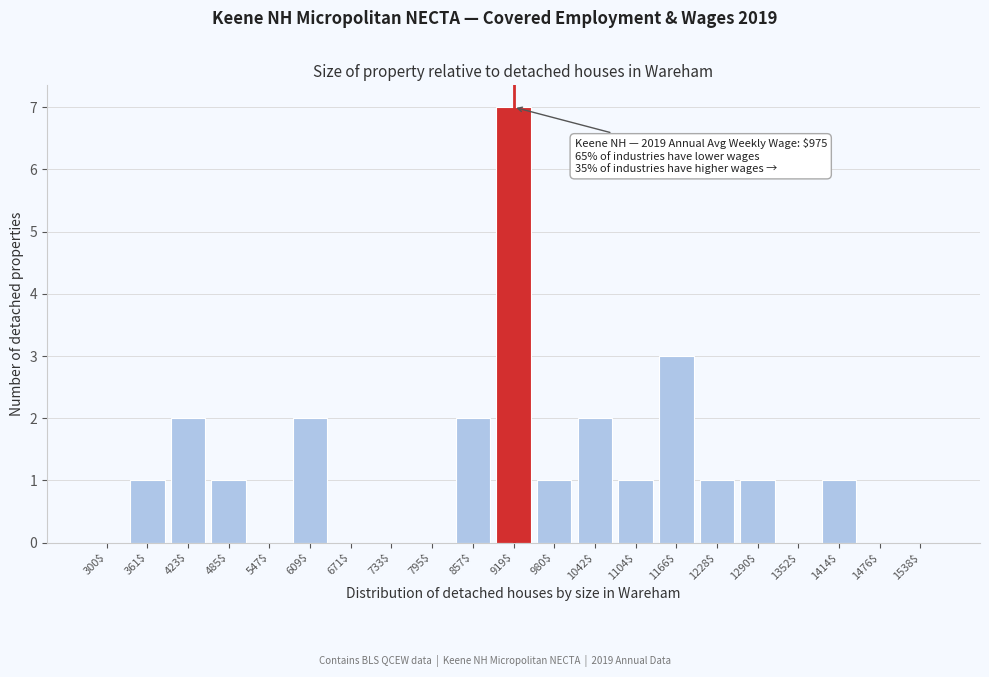

True or false: the data shows 0 at 1476$.

True